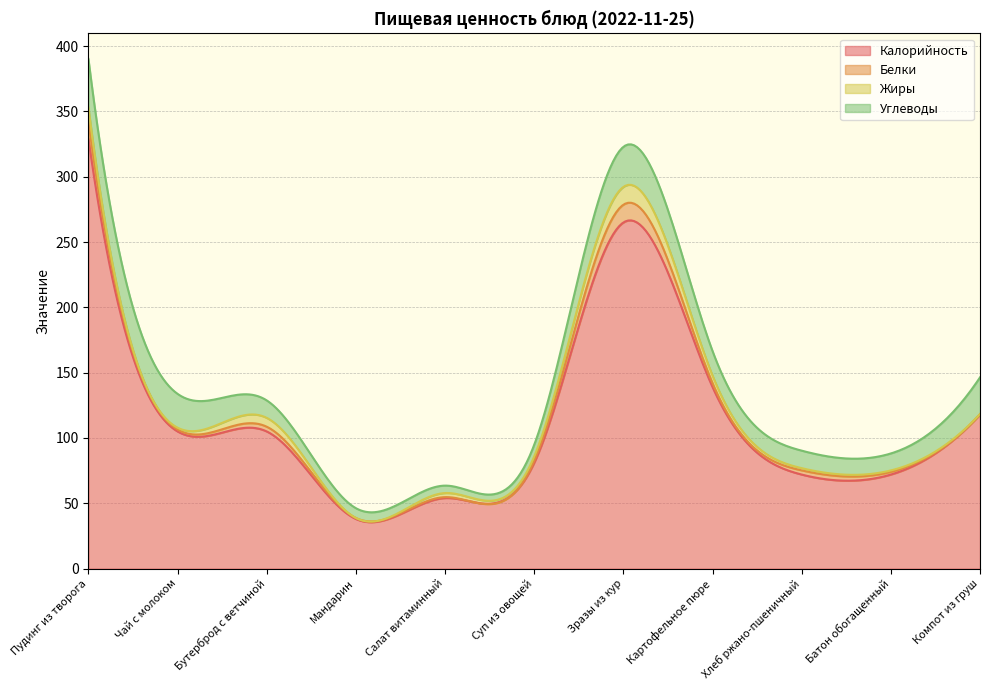

List the series in order of their peak value, lowest first.

Белки, Жиры, Углеводы, Калорийность